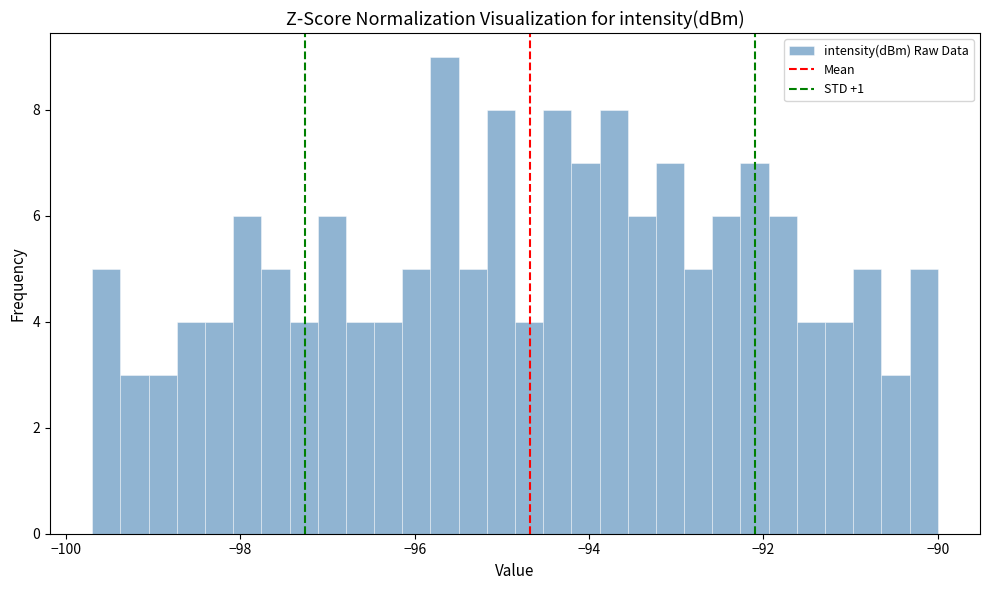

Around what value on the x-axis is the tallest bar? Give the approximate position of its centre, as read against the axis.

-95.6